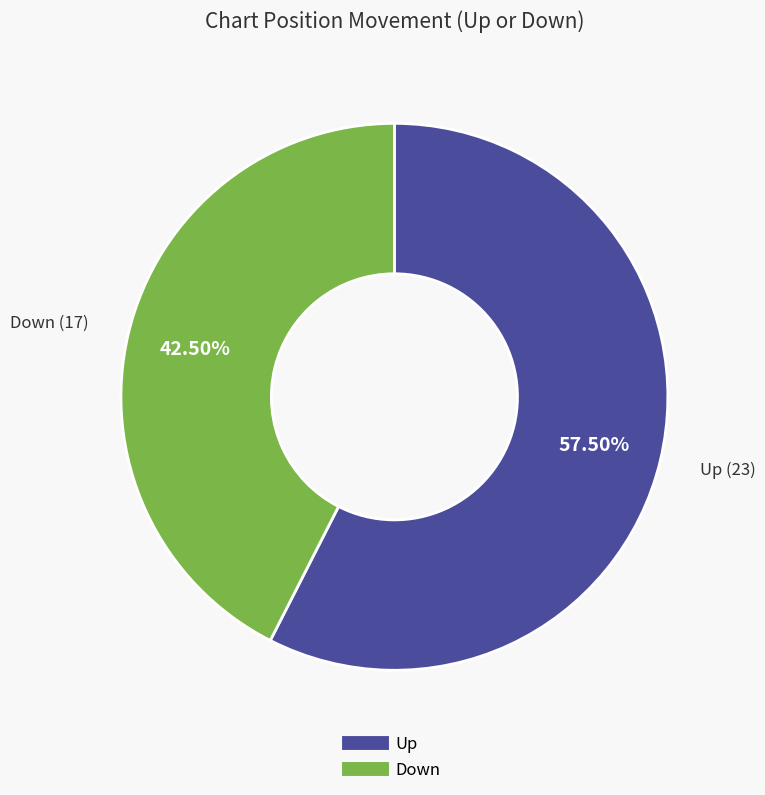

Does any single category account for the majority?

Yes